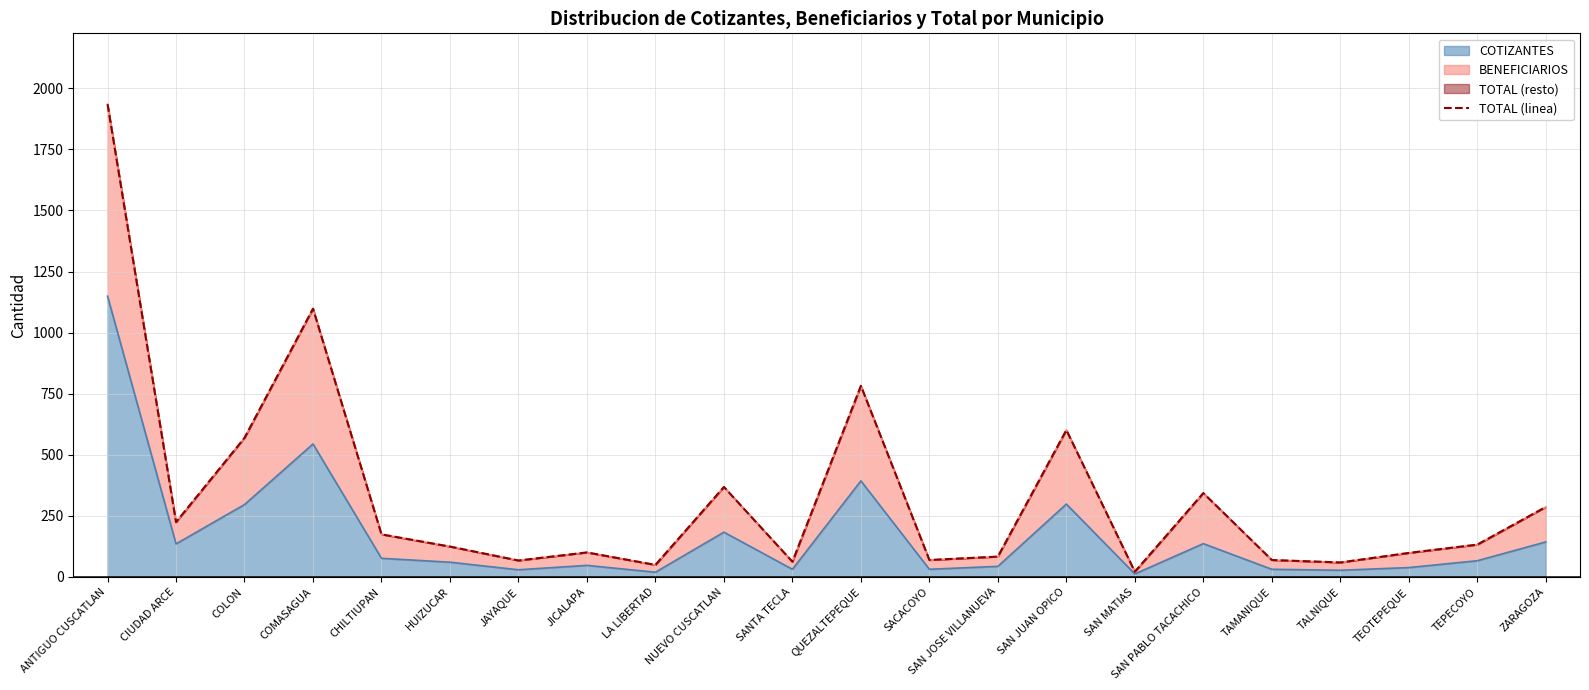

True or false: the data has more than 0 interior local peaks.

True